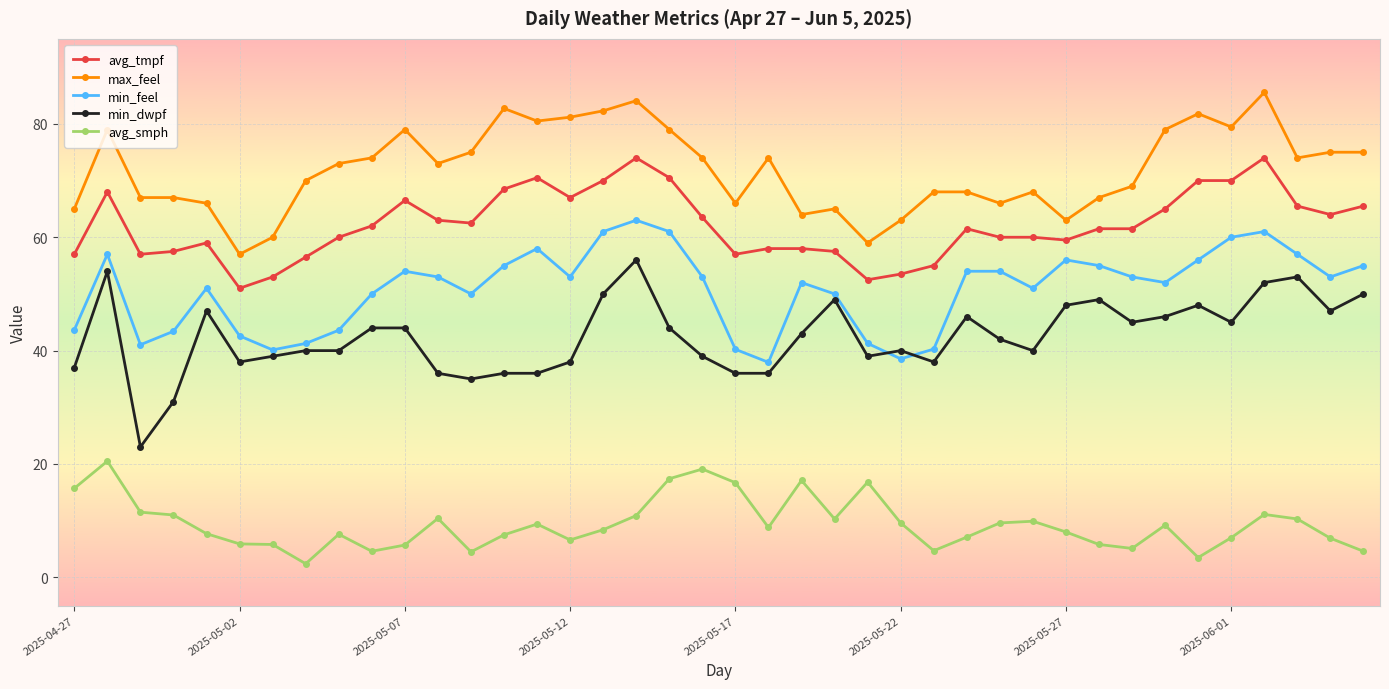

How many lines are shown in the chart?

5